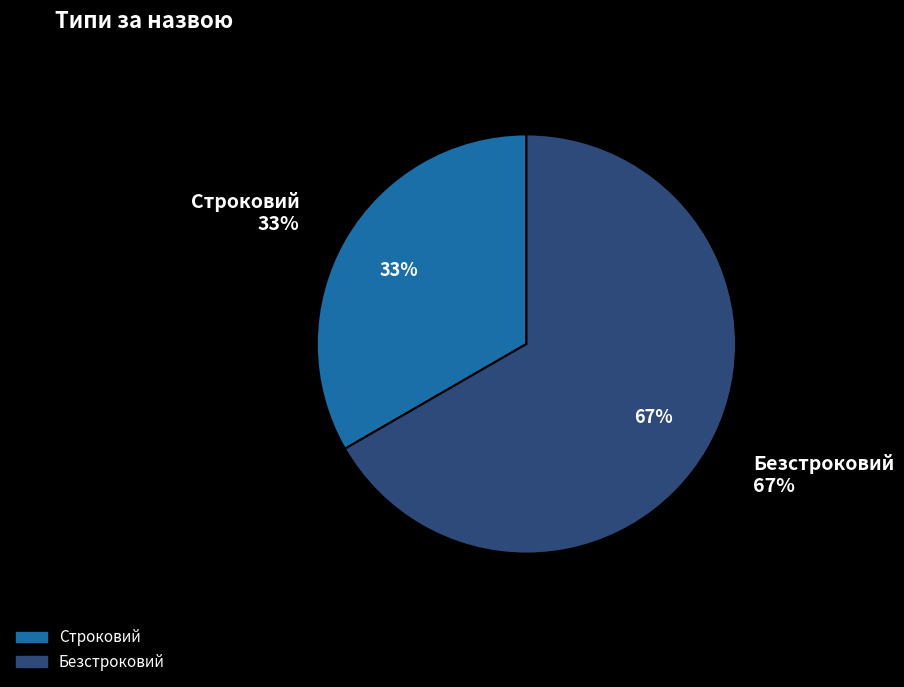

Combined, do Строковий and Безстроковий account for over 50%?

Yes